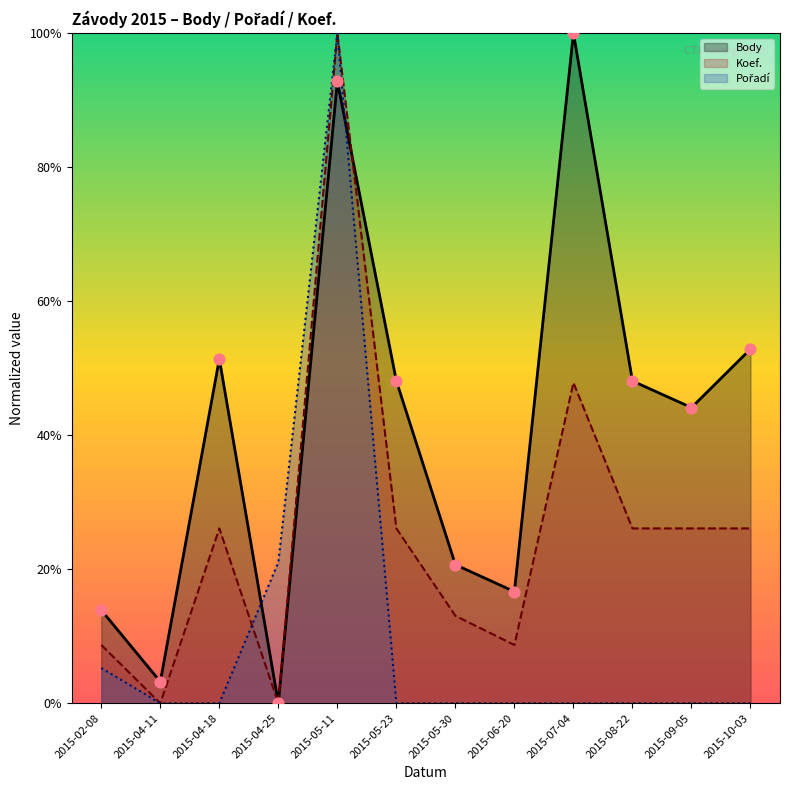

At which category is the sum across all series the highest?

2015-05-11